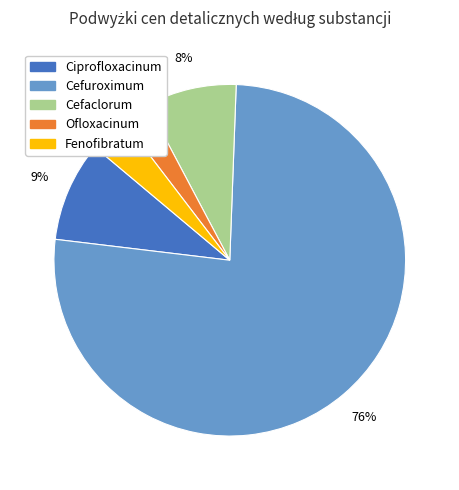

Between Ofloxacinum and Fenofibratum, which is larger?

Fenofibratum